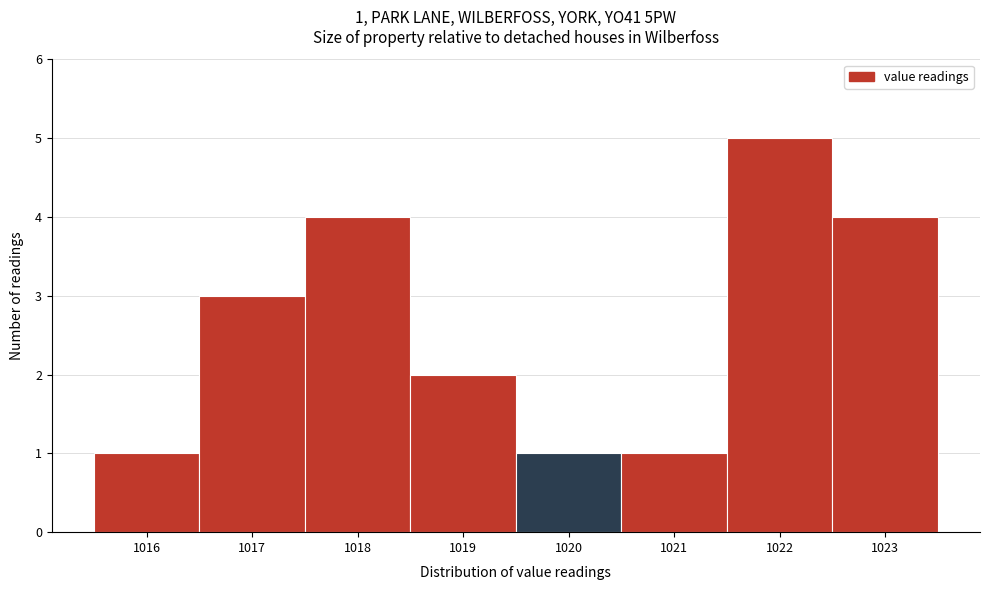

Which range on the x-axis has the tallest bar?

1021.5 to 1022.5